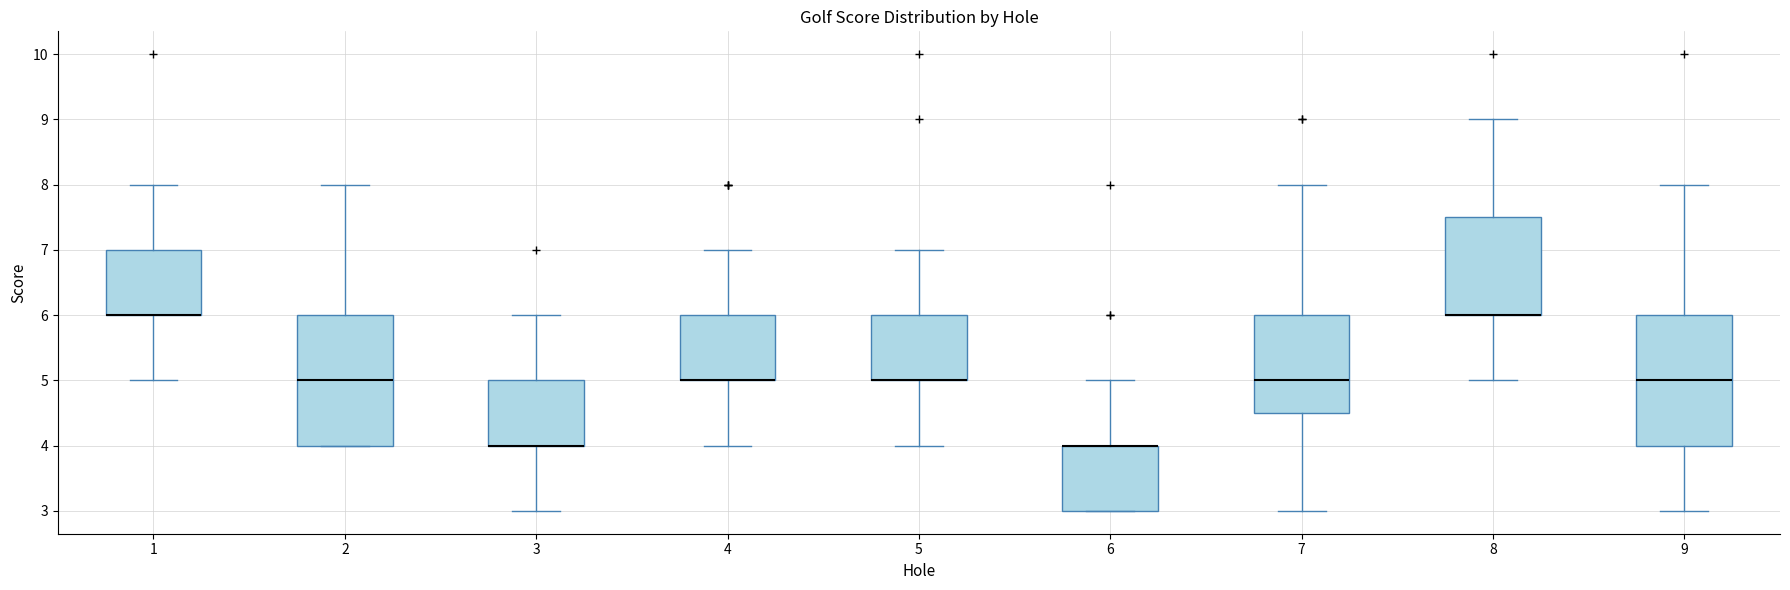

Reading left to right, read every box against the y-axis: the position of its median line, the range the box covers, and the ends of its whiskers. The values are not printed on the chart, so give them approximately, as read against the axis.

1: median 6.0 (drawn on the box's lower edge), box 6.0 to 7.0, whiskers 5.0 to 8.0
2: median 5.0, box 4.0 to 6.0, whiskers 4.0 to 8.0
3: median 4.0 (drawn on the box's lower edge), box 4.0 to 5.0, whiskers 3.0 to 6.0
4: median 5.0 (drawn on the box's lower edge), box 5.0 to 6.0, whiskers 4.0 to 7.0
5: median 5.0 (drawn on the box's lower edge), box 5.0 to 6.0, whiskers 4.0 to 7.0
6: median 4.0 (drawn on the box's upper edge), box 3.0 to 4.0, whiskers 3.0 to 5.0
7: median 5.0, box 4.5 to 6.0, whiskers 3.0 to 8.0
8: median 6.0 (drawn on the box's lower edge), box 6.0 to 7.5, whiskers 5.0 to 9.0
9: median 5.0, box 4.0 to 6.0, whiskers 3.0 to 8.0